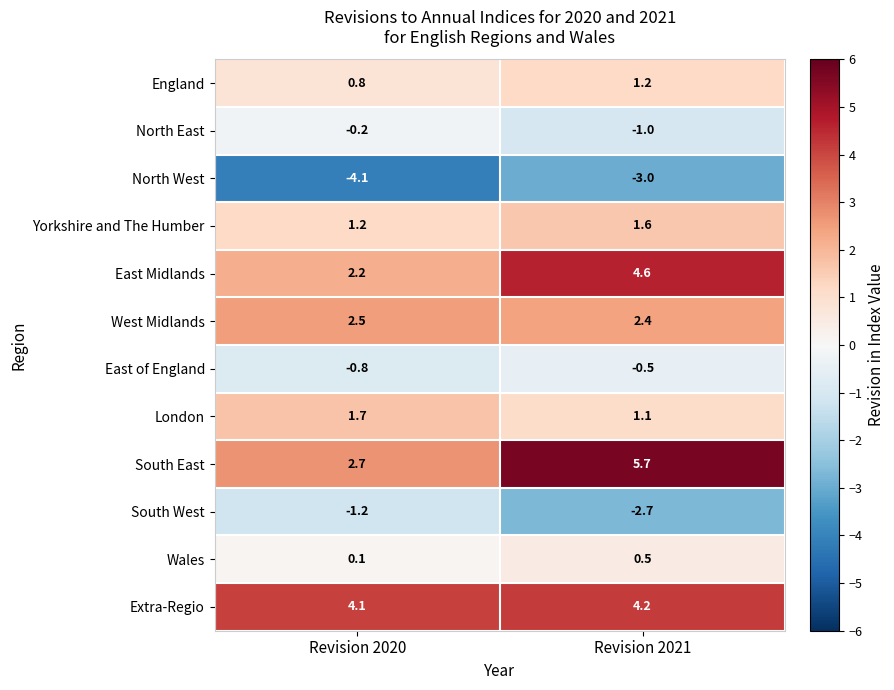

Which series has the widest spread of values?

South East